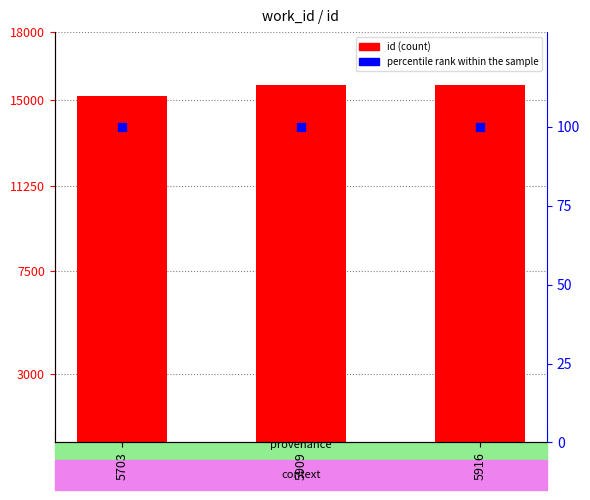

Which series contains the lowest Y value?

percentile rank within the sample